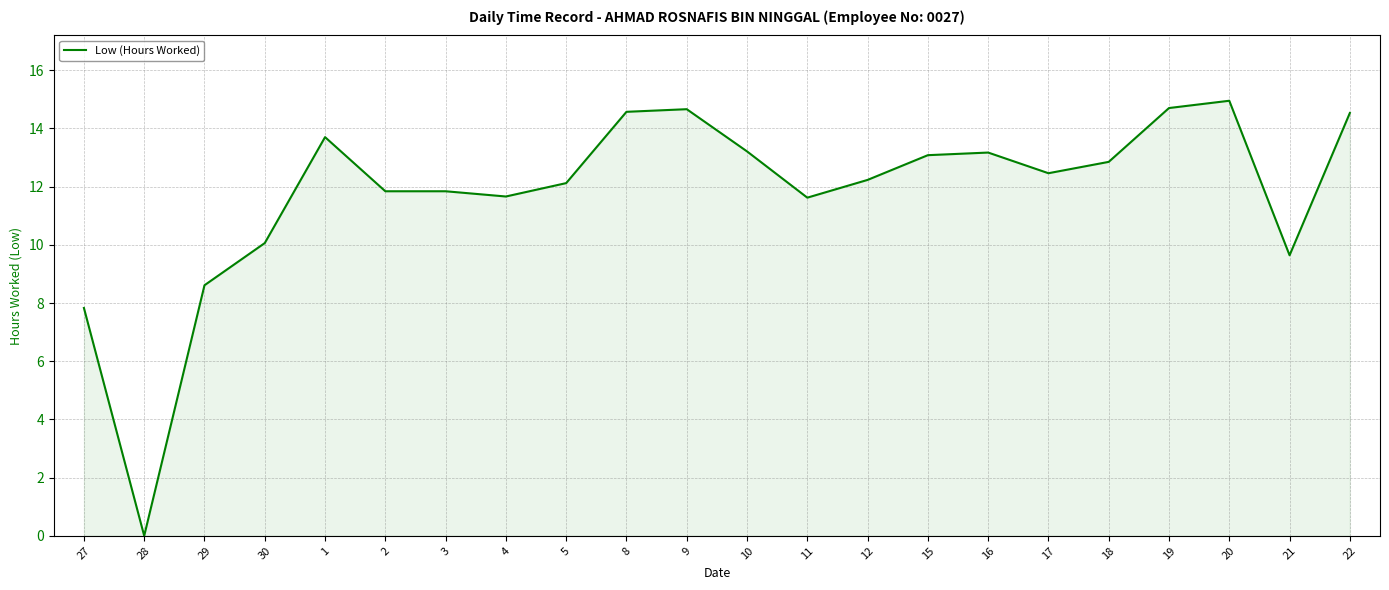

What is the difference between the values at 22 and 3?

2.7